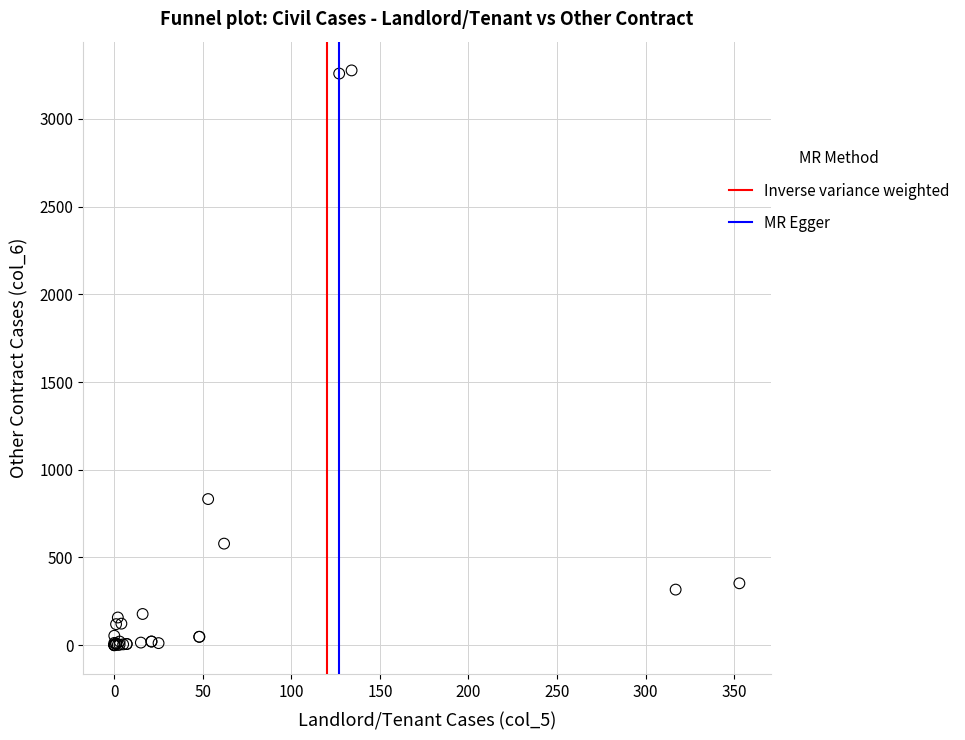

What Y value in the scatter plot is closest to 1638?

833